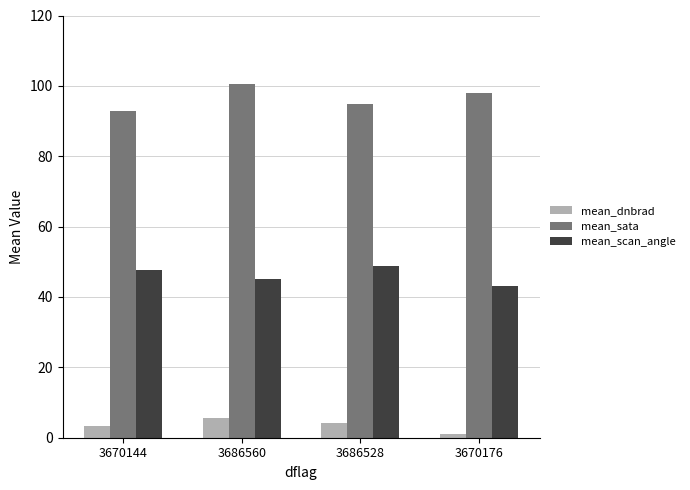

The value of mean_dnbrad at 3686528 is 4.2. True or false?

True